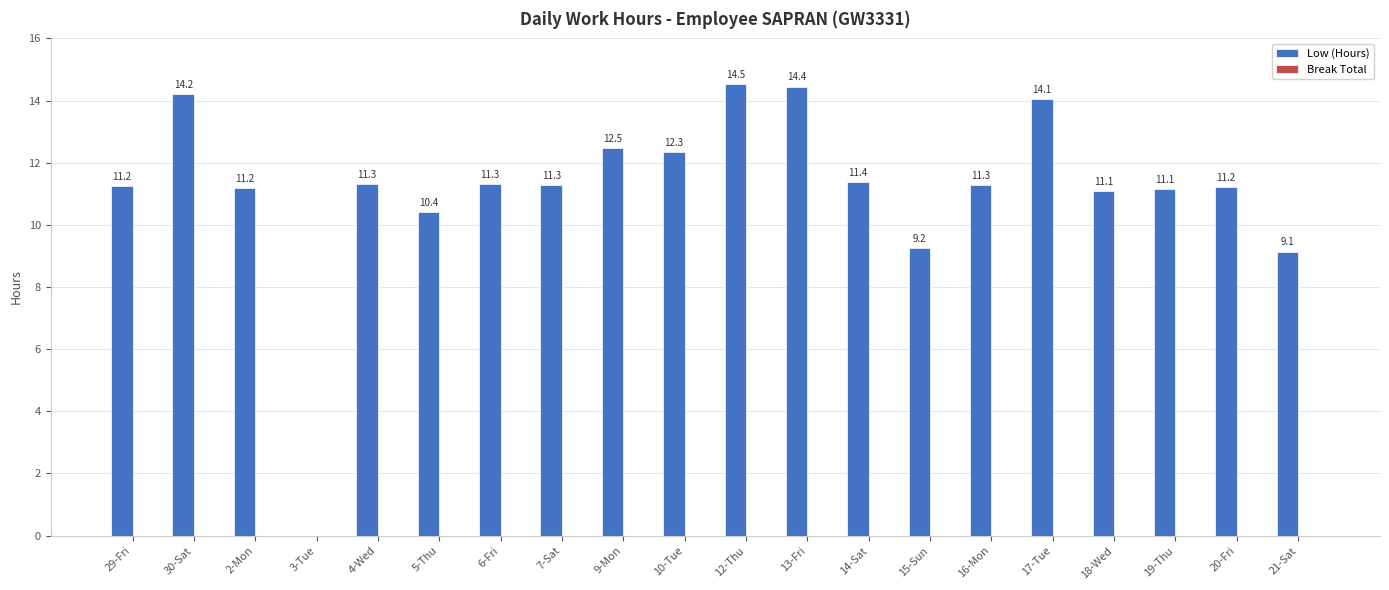

The chart shows a value of 0.0 at 3-Tue. True or false?

True